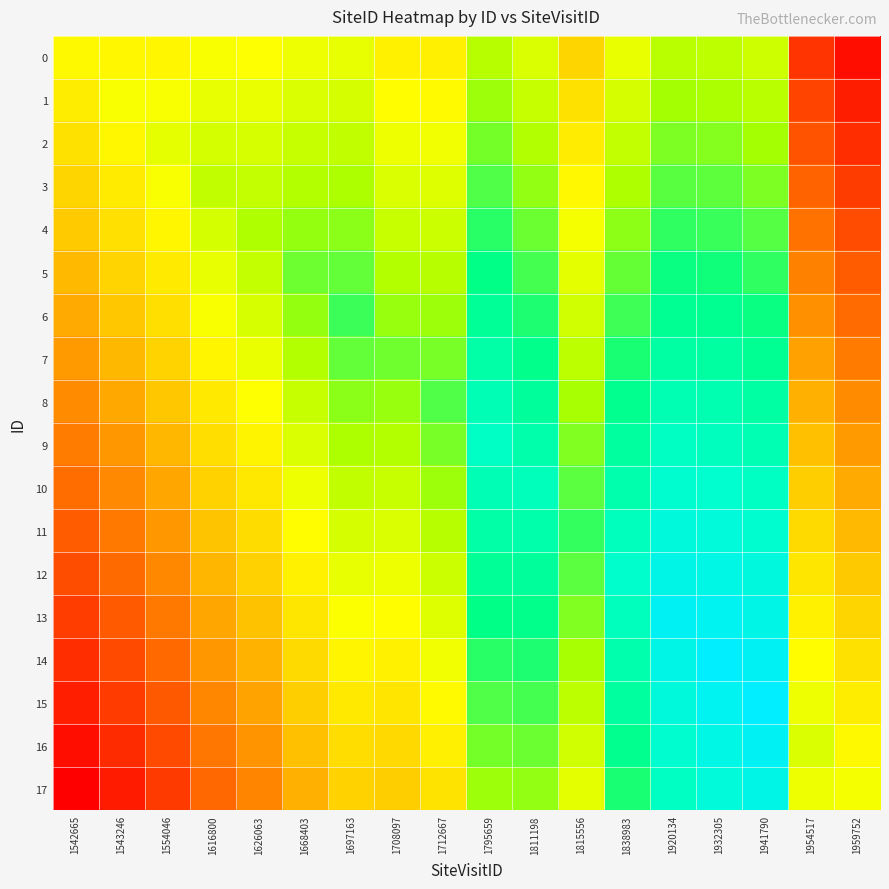

Reading left to right, transcribe all the data shown in this chart.

0: 1542665=1345818.0	1543246=1342498.1	1554046=1341451.2	1616800=1360515.3	1626063=1357288.4	1668403=1374580.6	1697163=1380600.7	1708097=1332376.8	1712667=1328347.9	1795659=1432224.0	1811198=1396742.1	1815556=1282314.2	1838983=1379361.3	1920134=1428120.4	1932305=1424283.6	1941790=1407701.7	1954517=1065130.8	1959752=1014967.9
1: 1542665=1325190.1	1543246=1363126.0	1554046=1362079.1	1616800=1381143.2	1626063=1377916.3	1668403=1395208.4	1697163=1401228.6	1708097=1353004.7	1712667=1348975.8	1795659=1452851.9	1811198=1417370.0	1815556=1302942.1	1838983=1399989.2	1920134=1448748.3	1932305=1444911.4	1941790=1428329.6	1954517=1085758.7	1959752=1035595.8
2: 1542665=1304562.2	1543246=1342498.1	1554046=1382707.0	1616800=1401771.1	1626063=1398544.2	1668403=1415836.3	1697163=1421856.4	1708097=1373632.6	1712667=1369603.7	1795659=1473479.8	1811198=1437997.9	1815556=1323570.0	1838983=1420617.1	1920134=1469376.2	1932305=1465539.3	1941790=1448957.4	1954517=1106386.6	1959752=1056223.7
3: 1542665=1283934.3	1543246=1321870.2	1554046=1362079.1	1616800=1422399.0	1626063=1419172.1	1668403=1436464.2	1697163=1442484.3	1708097=1394260.4	1712667=1390231.6	1795659=1494107.7	1811198=1458625.8	1815556=1344197.9	1838983=1441245.0	1920134=1490004.1	1932305=1486167.2	1941790=1469585.3	1954517=1127014.4	1959752=1076851.6
4: 1542665=1263306.4	1543246=1301242.3	1554046=1341451.2	1616800=1401771.1	1626063=1439800.0	1668403=1457092.1	1697163=1463112.2	1708097=1414888.3	1712667=1410859.4	1795659=1514735.6	1811198=1479253.7	1815556=1364825.8	1838983=1461872.9	1920134=1510632.0	1932305=1506795.1	1941790=1490213.2	1954517=1147642.3	1959752=1097479.4
5: 1542665=1242678.6	1543246=1280614.4	1554046=1320823.3	1616800=1381143.2	1626063=1419172.1	1668403=1477720.0	1697163=1483740.1	1708097=1435516.2	1712667=1431487.3	1795659=1535363.4	1811198=1499881.6	1815556=1385453.7	1838983=1482500.8	1920134=1531259.9	1932305=1527423.0	1941790=1510841.1	1954517=1168270.2	1959752=1118107.3
6: 1542665=1222050.7	1543246=1259986.6	1554046=1300195.4	1616800=1360515.3	1626063=1398544.2	1668403=1457092.1	1697163=1504368.0	1708097=1456144.1	1712667=1452115.2	1795659=1555991.3	1811198=1520509.4	1815556=1406081.6	1838983=1503128.7	1920134=1551887.8	1932305=1548050.9	1941790=1531469.0	1954517=1188898.1	1959752=1138735.2
7: 1542665=1201422.8	1543246=1239358.7	1554046=1279567.6	1616800=1339887.4	1626063=1377916.3	1668403=1436464.2	1697163=1483740.1	1708097=1476772.0	1712667=1472743.1	1795659=1576619.2	1811198=1541137.3	1815556=1426709.4	1838983=1523756.6	1920134=1572515.7	1932305=1568678.8	1941790=1552096.9	1954517=1209526.0	1959752=1159363.1
8: 1542665=1180794.9	1543246=1218730.8	1554046=1258939.7	1616800=1319259.6	1626063=1357288.4	1668403=1415836.3	1697163=1463112.2	1708097=1456144.1	1712667=1493371.0	1795659=1597247.1	1811198=1561765.2	1815556=1447337.3	1838983=1544384.4	1920134=1593143.6	1932305=1589306.7	1941790=1572724.8	1954517=1230153.9	1959752=1179991.0
9: 1542665=1160167.0	1543246=1198102.9	1554046=1238311.8	1616800=1298631.7	1626063=1336660.6	1668403=1395208.4	1697163=1442484.3	1708097=1435516.2	1712667=1472743.1	1795659=1617875.0	1811198=1582393.1	1815556=1467965.2	1838983=1565012.3	1920134=1613771.4	1932305=1609934.6	1941790=1593352.7	1954517=1250781.8	1959752=1200618.9
10: 1542665=1139539.1	1543246=1177475.0	1554046=1217683.9	1616800=1278003.8	1626063=1316032.7	1668403=1374580.6	1697163=1421856.4	1708097=1414888.3	1712667=1452115.2	1795659=1597247.1	1811198=1603021.0	1815556=1488593.1	1838983=1585640.2	1920134=1634399.3	1932305=1630562.4	1941790=1613980.6	1954517=1271409.7	1959752=1221246.8
11: 1542665=1118911.2	1543246=1156847.1	1554046=1197056.0	1616800=1257375.9	1626063=1295404.8	1668403=1353952.7	1697163=1401228.6	1708097=1394260.4	1712667=1431487.3	1795659=1576619.2	1811198=1582393.1	1815556=1509221.0	1838983=1606268.1	1920134=1655027.2	1932305=1651190.3	1941790=1634608.4	1954517=1292037.6	1959752=1241874.7
12: 1542665=1098283.3	1543246=1136219.2	1554046=1176428.1	1616800=1236748.0	1626063=1274776.9	1668403=1333324.8	1697163=1380600.7	1708097=1373632.6	1712667=1410859.4	1795659=1555991.3	1811198=1561765.2	1815556=1488593.1	1838983=1626896.0	1920134=1675655.1	1932305=1671818.2	1941790=1655236.3	1954517=1312665.4	1959752=1262502.6
13: 1542665=1077655.4	1543246=1115591.3	1554046=1155800.2	1616800=1216120.1	1626063=1254149.0	1668403=1312696.9	1697163=1359972.8	1708097=1353004.7	1712667=1390231.6	1795659=1535363.4	1811198=1541137.3	1815556=1467965.2	1838983=1606268.1	1920134=1696283.0	1932305=1692446.1	1941790=1675864.2	1954517=1333293.3	1959752=1283130.4
14: 1542665=1057027.6	1543246=1094963.4	1554046=1135172.3	1616800=1195492.2	1626063=1233521.1	1668403=1292069.0	1697163=1339344.9	1708097=1332376.8	1712667=1369603.7	1795659=1514735.6	1811198=1520509.4	1815556=1447337.3	1838983=1585640.2	1920134=1675655.1	1932305=1713074.0	1941790=1696492.1	1954517=1353921.2	1959752=1303758.3
15: 1542665=1036399.7	1543246=1074335.6	1554046=1114544.4	1616800=1174864.3	1626063=1212893.2	1668403=1271441.1	1697163=1318717.0	1708097=1311748.9	1712667=1348975.8	1795659=1494107.7	1811198=1499881.6	1815556=1426709.4	1838983=1565012.3	1920134=1655027.2	1932305=1692446.1	1941790=1717120.0	1954517=1374549.1	1959752=1324386.2
16: 1542665=1015771.8	1543246=1053707.7	1554046=1093916.6	1616800=1154236.4	1626063=1192265.3	1668403=1250813.2	1697163=1298089.1	1708097=1291121.0	1712667=1328347.9	1795659=1473479.8	1811198=1479253.7	1815556=1406081.6	1838983=1544384.4	1920134=1634399.3	1932305=1671818.2	1941790=1696492.1	1954517=1395177.0	1959752=1345014.1
17: 1542665=995143.9	1543246=1033079.8	1554046=1073288.7	1616800=1133608.6	1626063=1171637.4	1668403=1230185.3	1697163=1277461.2	1708097=1270493.1	1712667=1307720.0	1795659=1452851.9	1811198=1458625.8	1815556=1385453.7	1838983=1523756.6	1920134=1613771.4	1932305=1651190.3	1941790=1675864.2	1954517=1374549.1	1959752=1365642.0